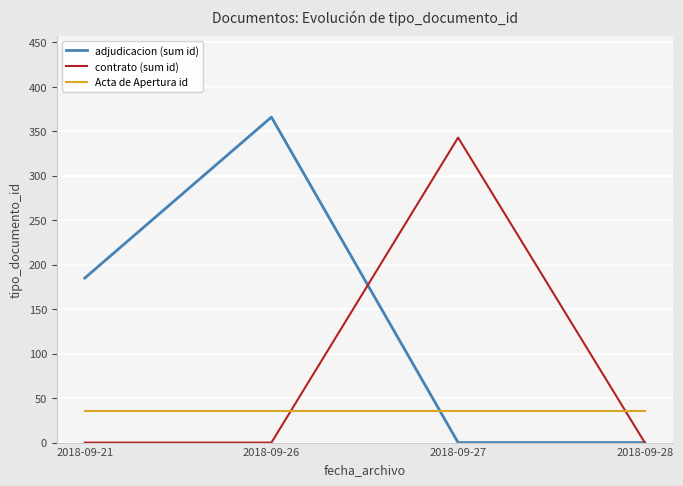

What value does the adjudicacion (sum id) series have at 2018-09-21, to the nearest 50?

200